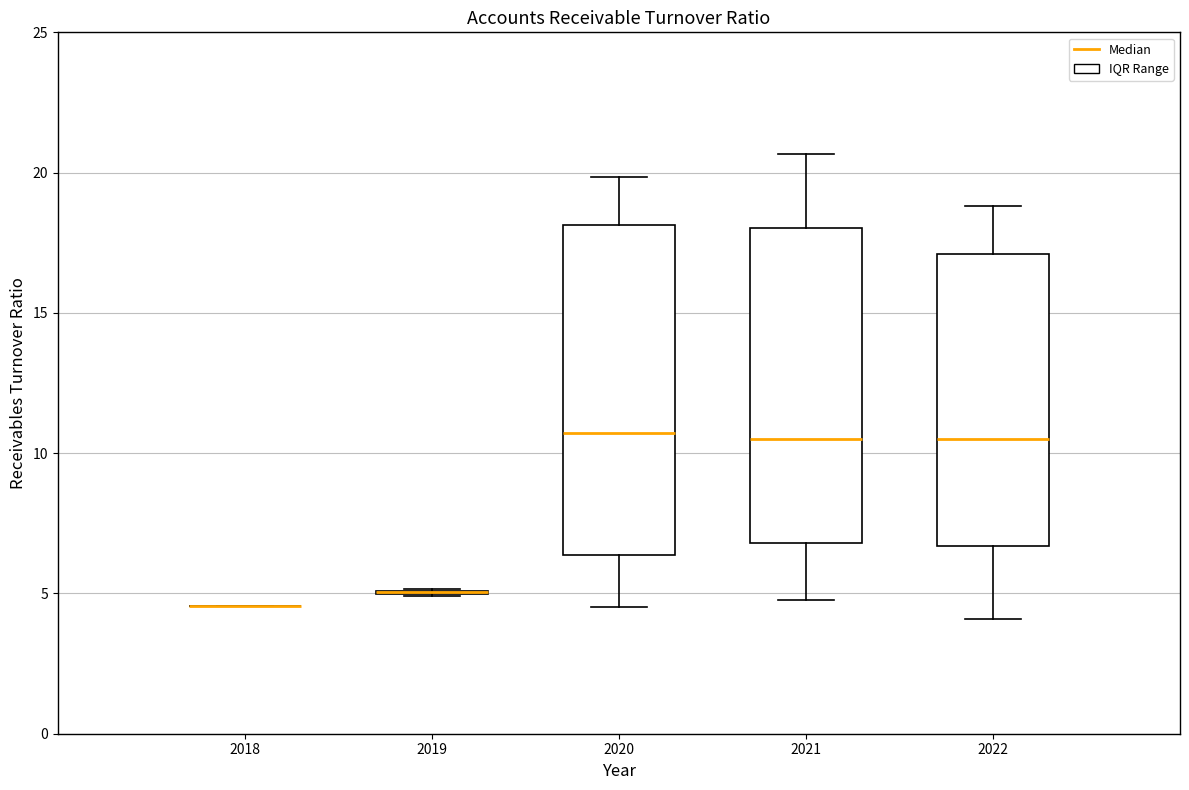

Reading left to right, read every box against the y-axis: the position of its median line, the range the box covers, and the ends of its whiskers. The values are not printed on the chart, so give them approximately, as read against the axis.

2018: box collapsed to a line at 4.5, whiskers 4.5 to 4.5
2019: box collapsed to a line at 5.0, whiskers 5.0 to 5.0
2020: median 10.5, box 6.5 to 18.0, whiskers 4.5 to 20.0
2021: median 10.5, box 7.0 to 18.0, whiskers 5.0 to 20.5
2022: median 10.5, box 6.5 to 17.0, whiskers 4.0 to 19.0